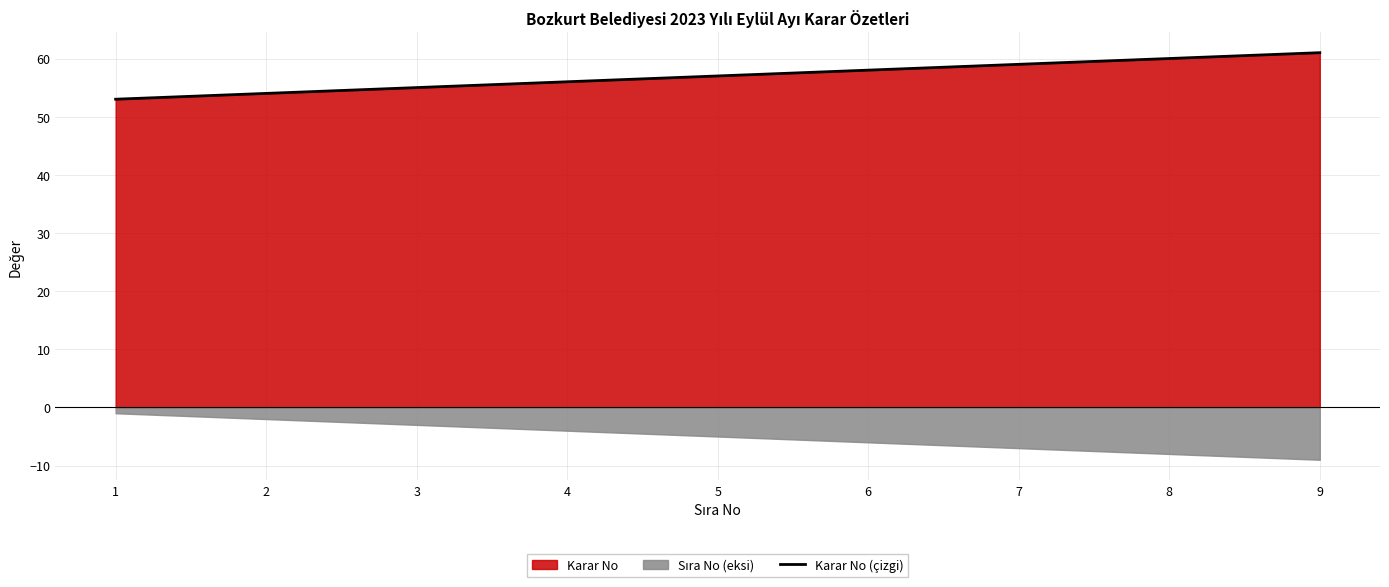

How many lines are shown in the chart?

1